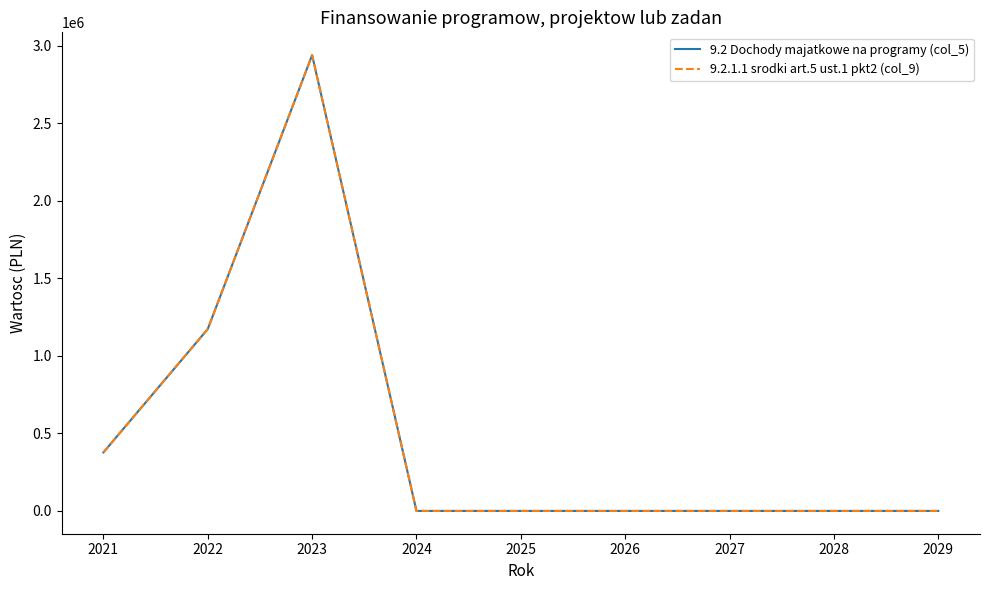

Which has a higher value, 2022 or 2023?

2023